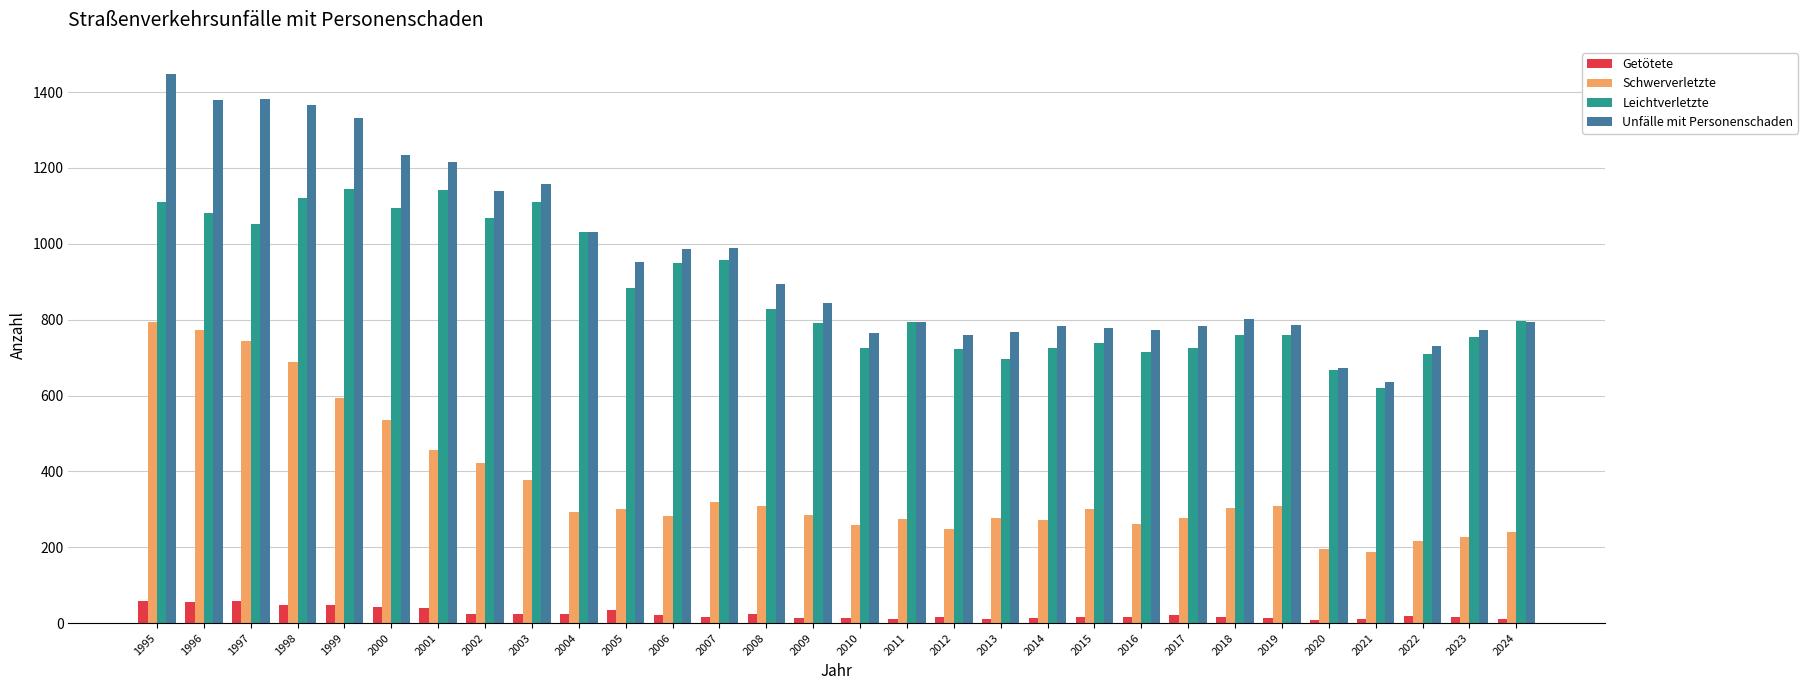

At how many categories does at least one series exceed 506?

30